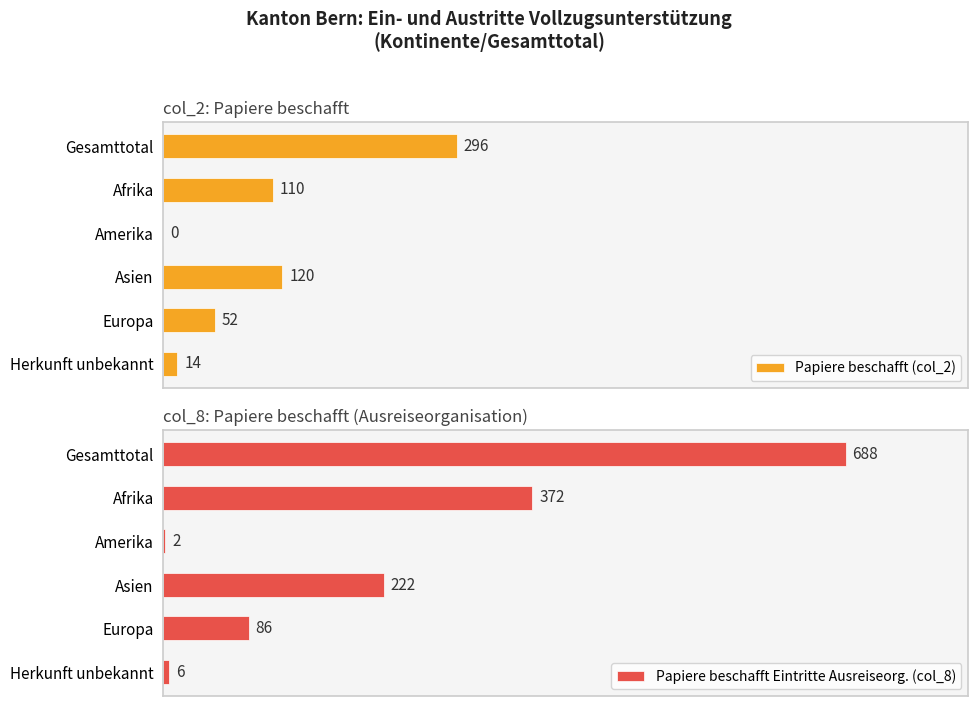

Which series has the largest total across all categories?

Papiere beschafft Eintritte Ausreiseorg. (col_8)